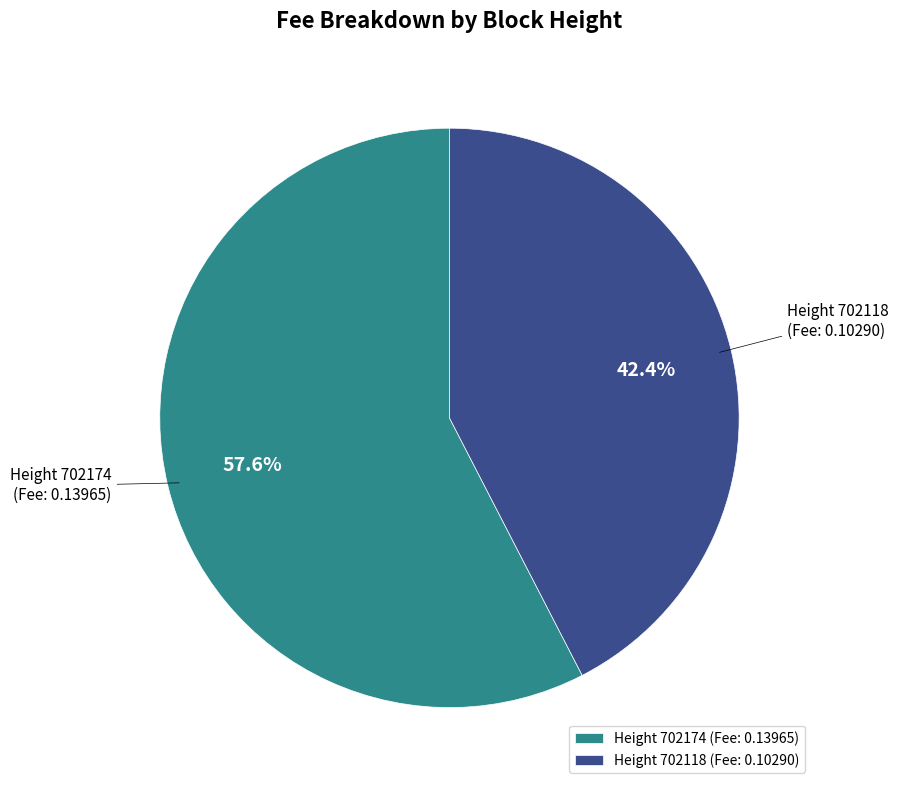

Between Height 702174 and Height 702118, which is larger?

Height 702174